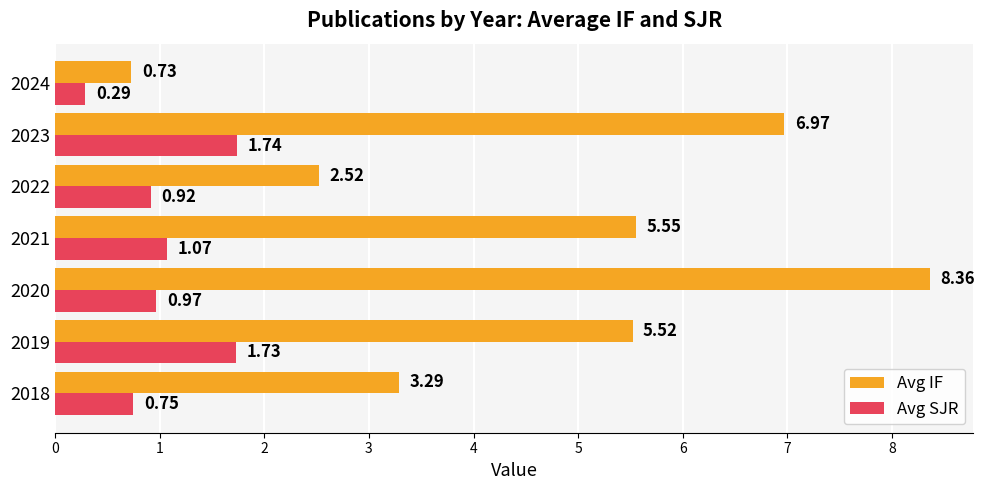

What is the difference between the maximum and minimum values in the Avg IF series?

7.6